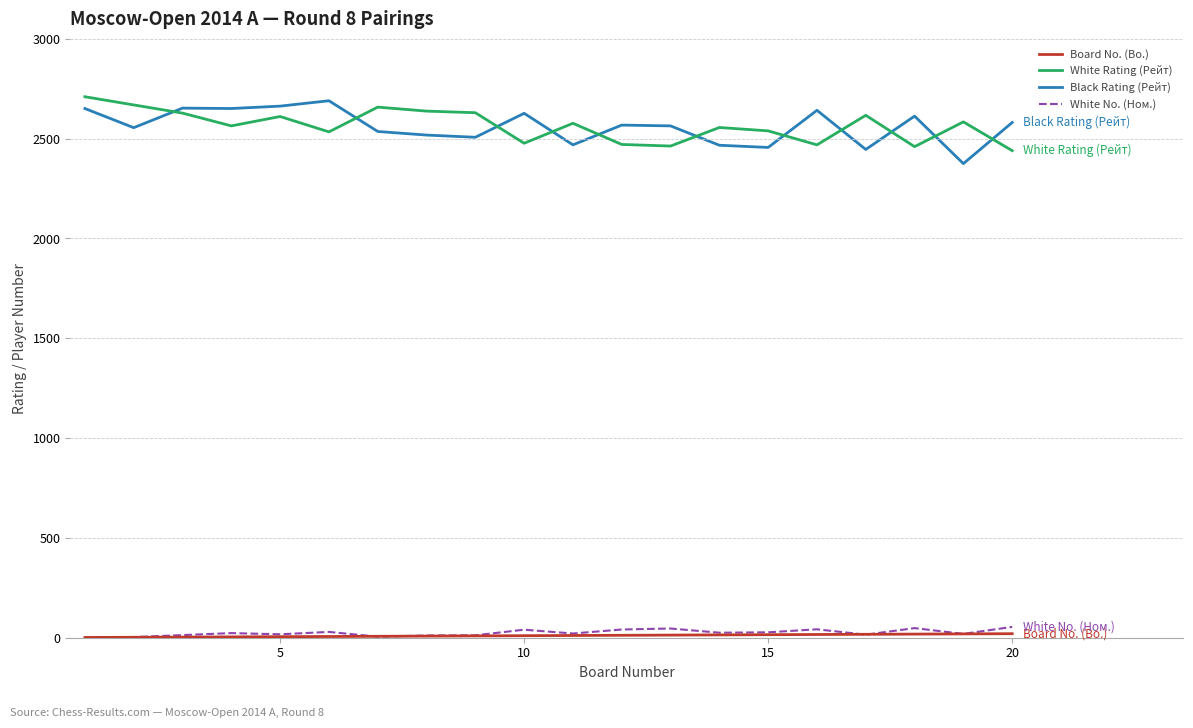

True or false: White No. (Ном.) and White Rating (Рейт) cross at least once.

False